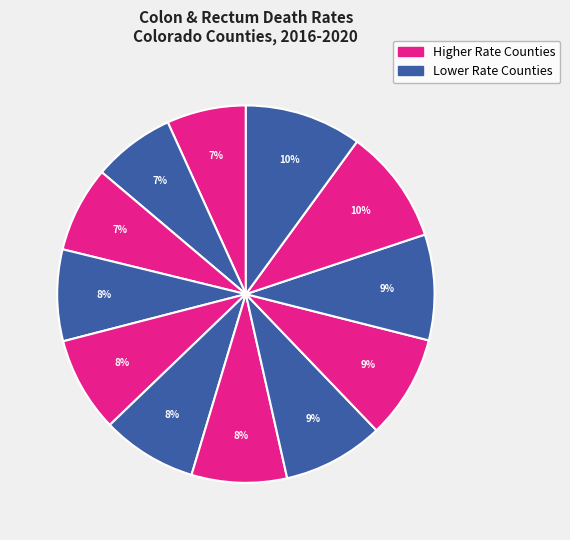

How many segments does this pie chart have?

12